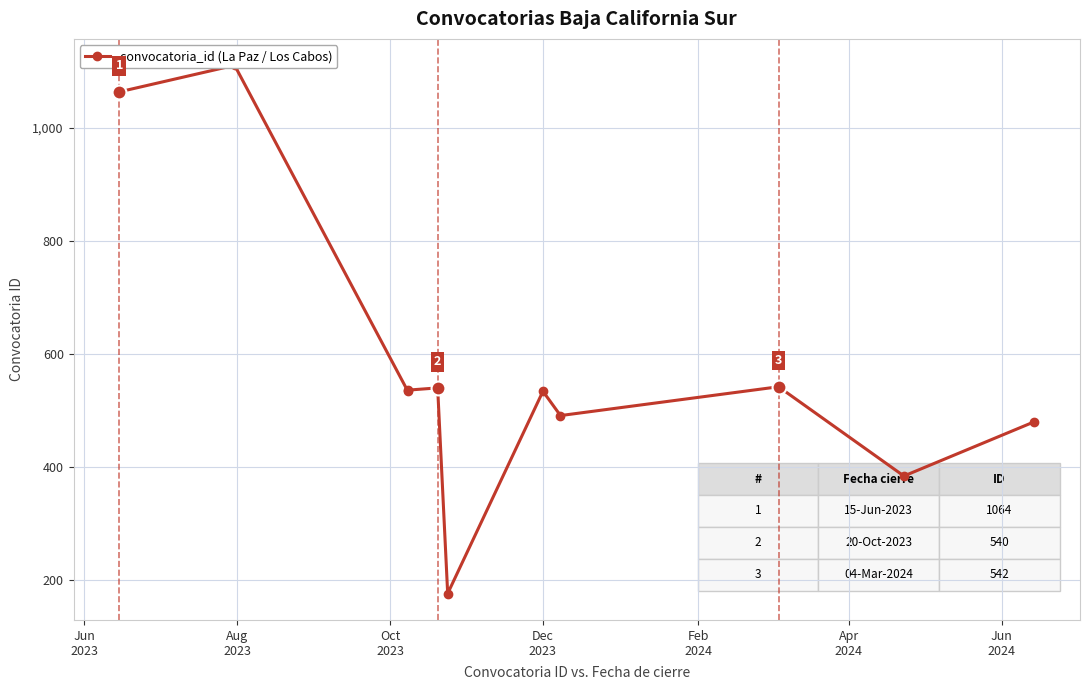

What is the smallest value displayed?

176